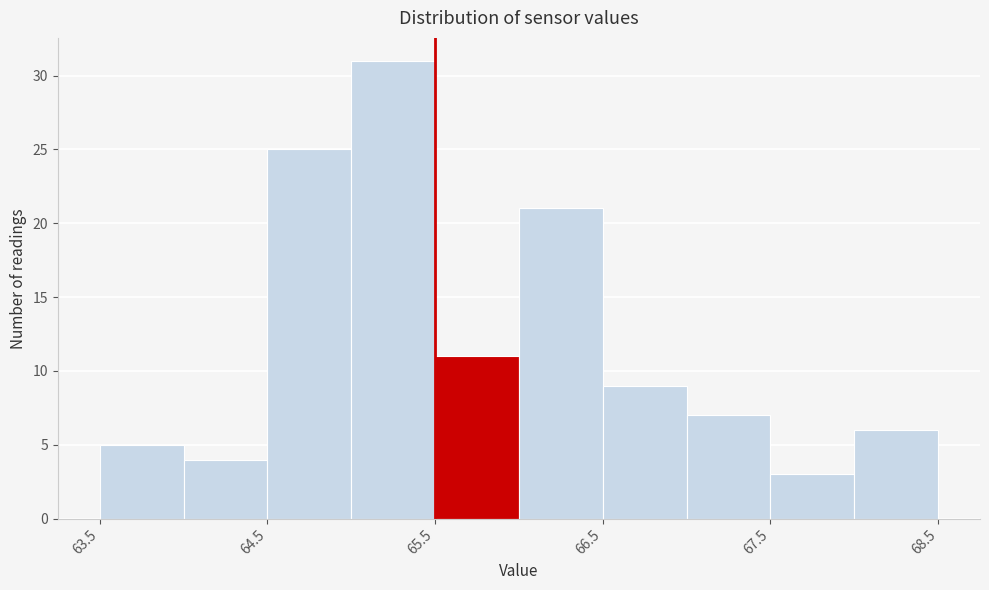

Which range on the x-axis has the tallest bar?

65.0 to 65.5